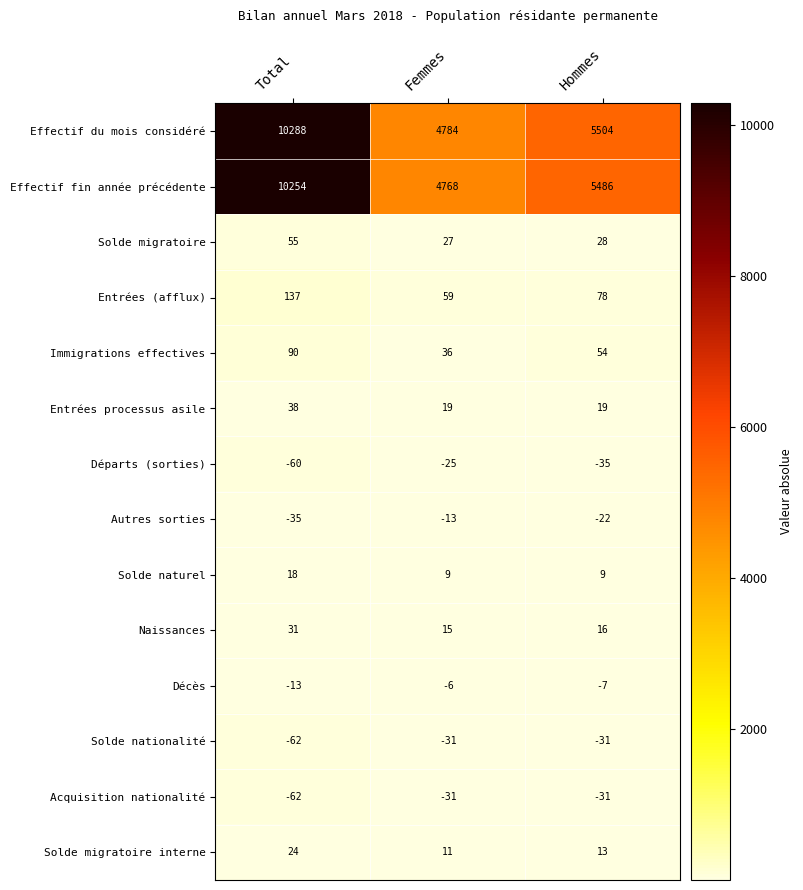

Which series changed the most between Total and Hommes?

Effectif du mois considéré